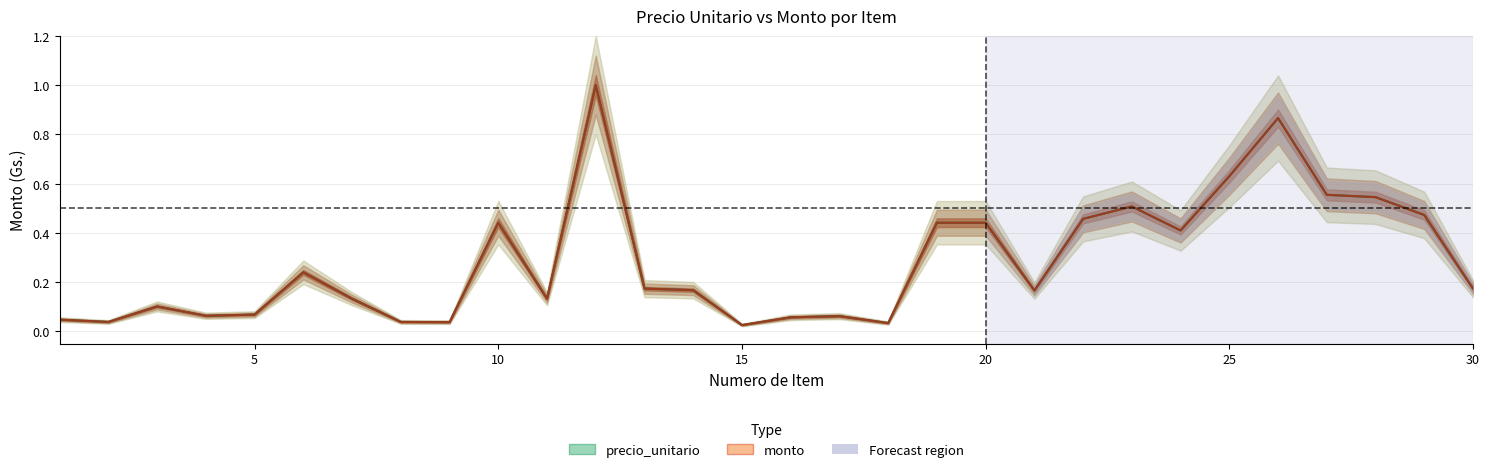

What is the value of the precio_unitario point at the 23rd from the left?

0.5